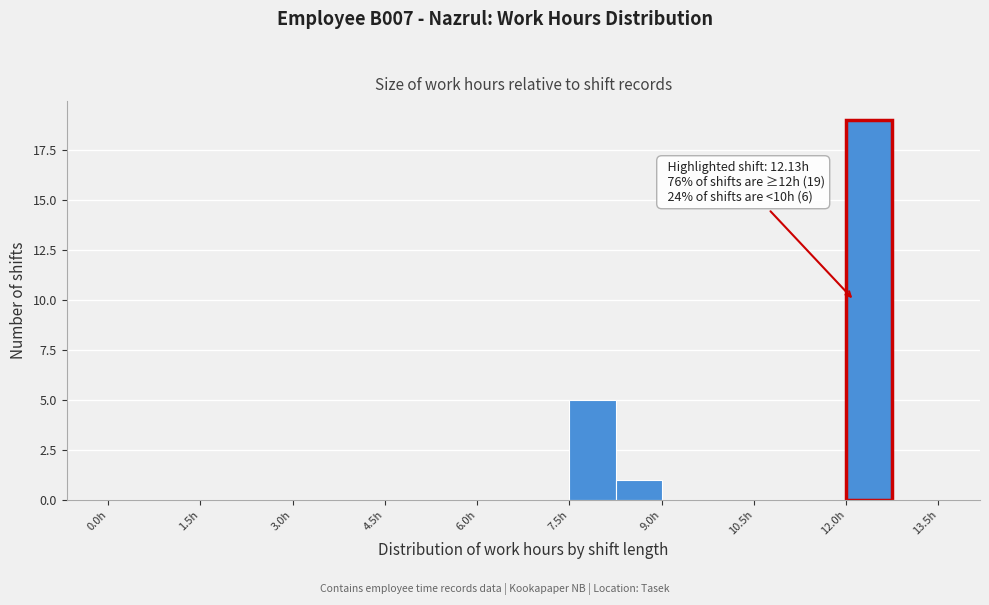

Read against the x-axis, roughly where is the centre of the tallest bar?

12.4